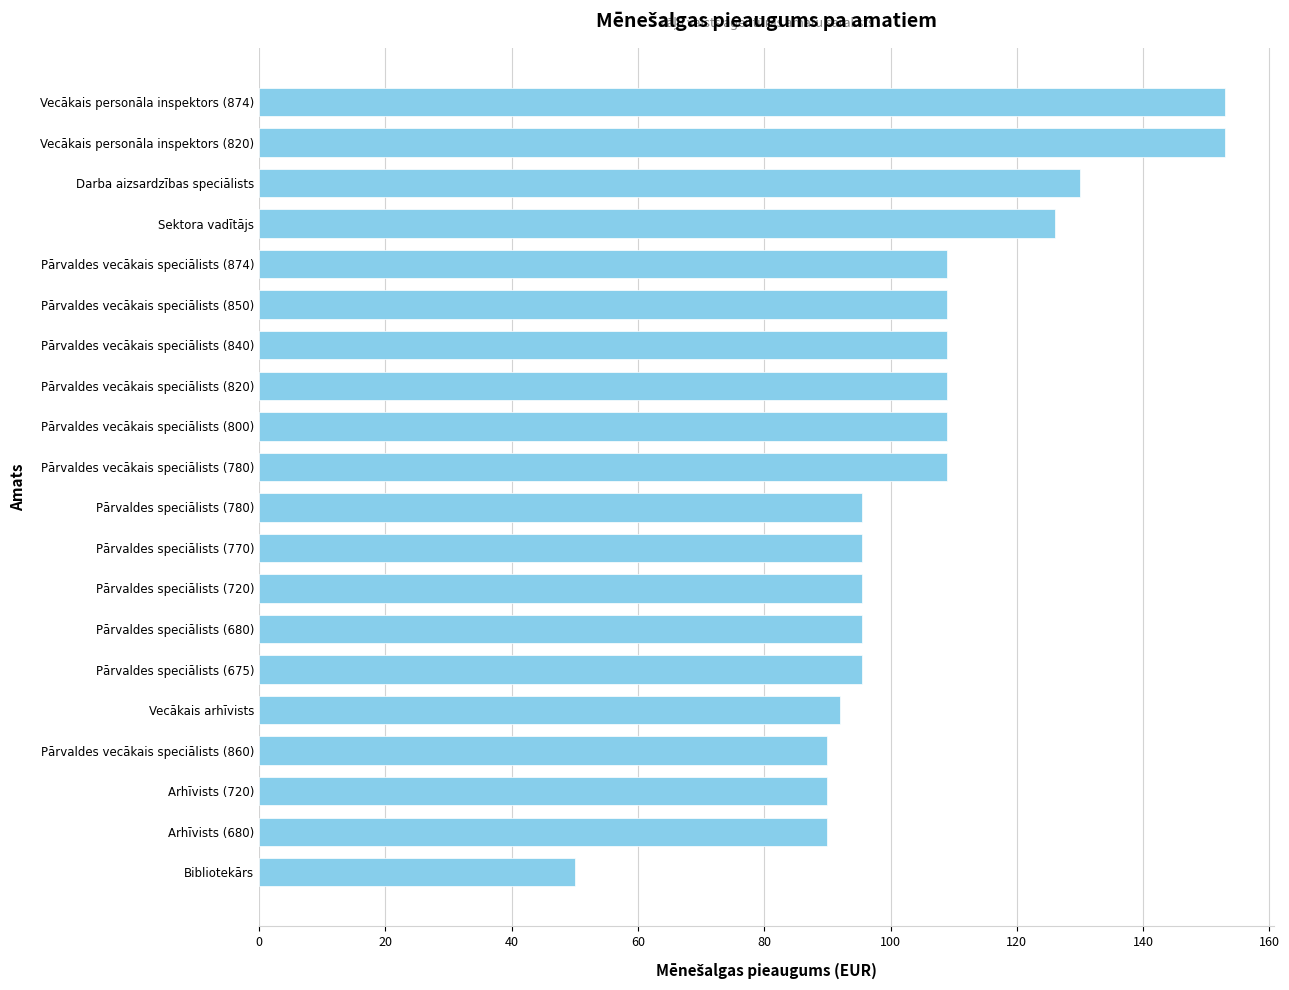

Reading top to bottom, transcribe all the data shown in this chart.

153.0	153.0	130.0	126.0	108.9	108.9	108.9	108.9	108.9	108.9	95.5	95.5	95.5	95.5	95.5	92.0	90.0	90.0	90.0	50.0